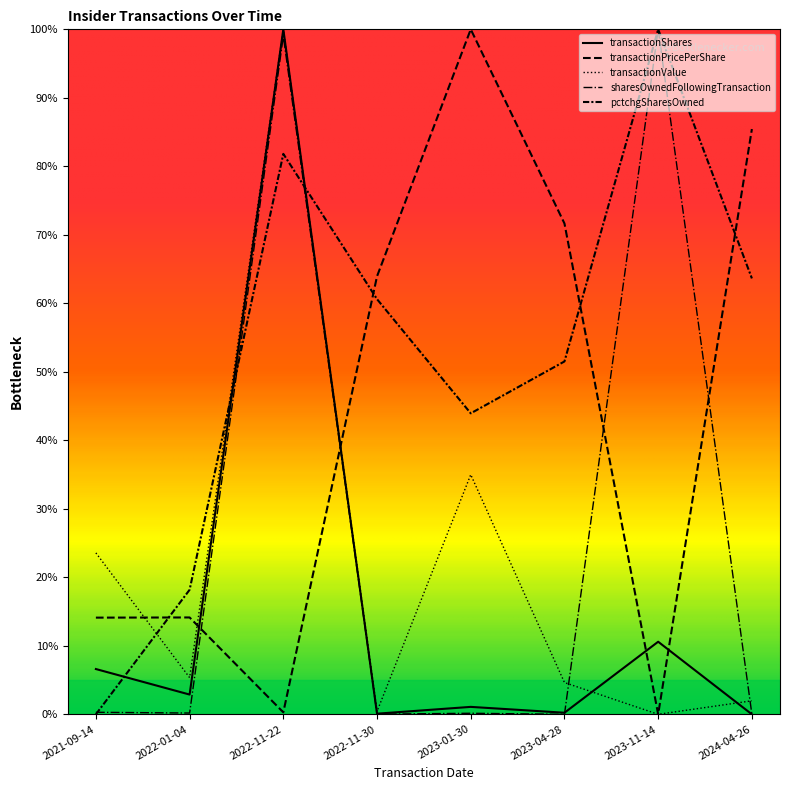

At which category does sharesOwnedFollowingTransaction reach its first local peak?

2022-11-22